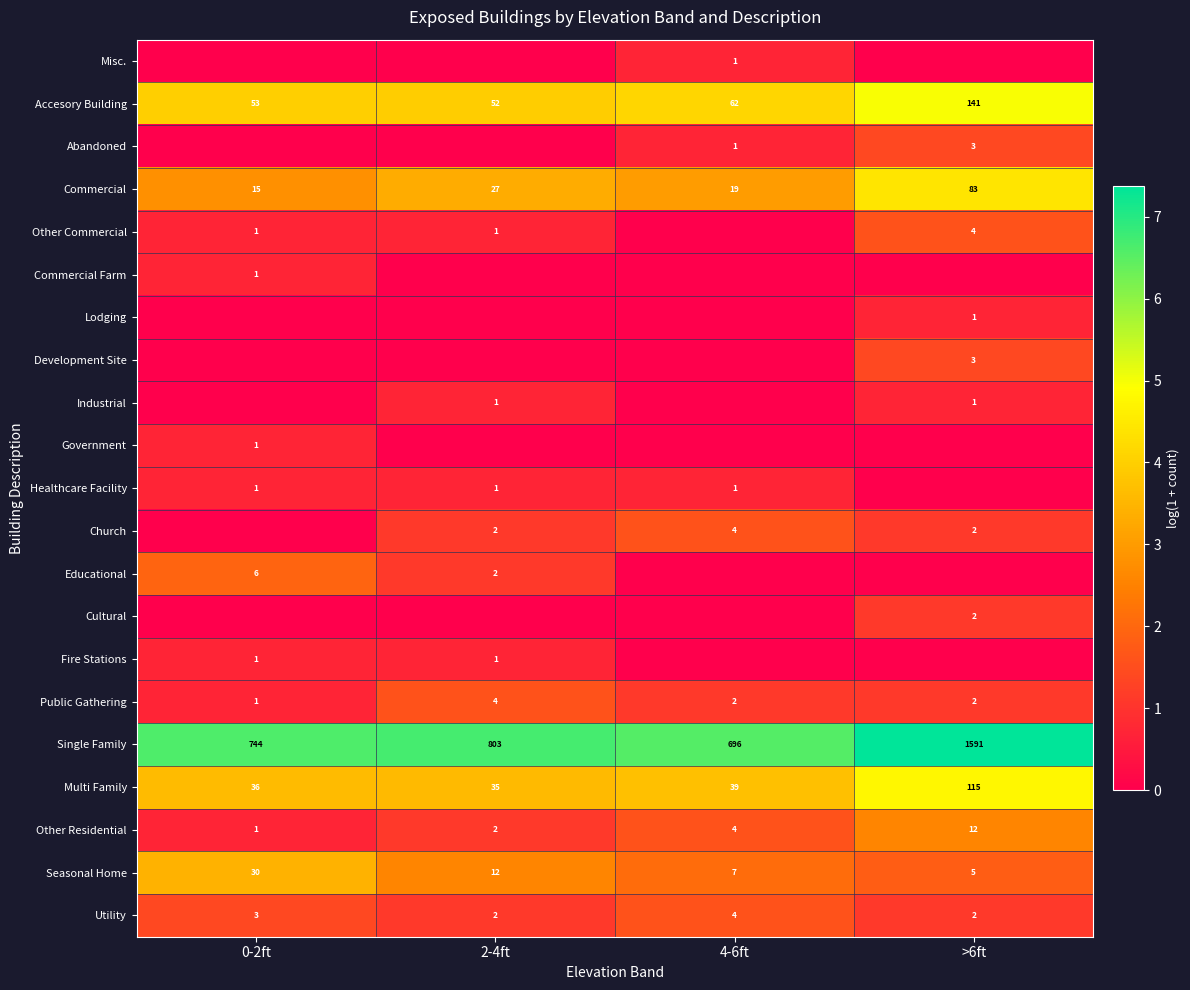

What is the approximate value of Multi Family at >6ft?

115